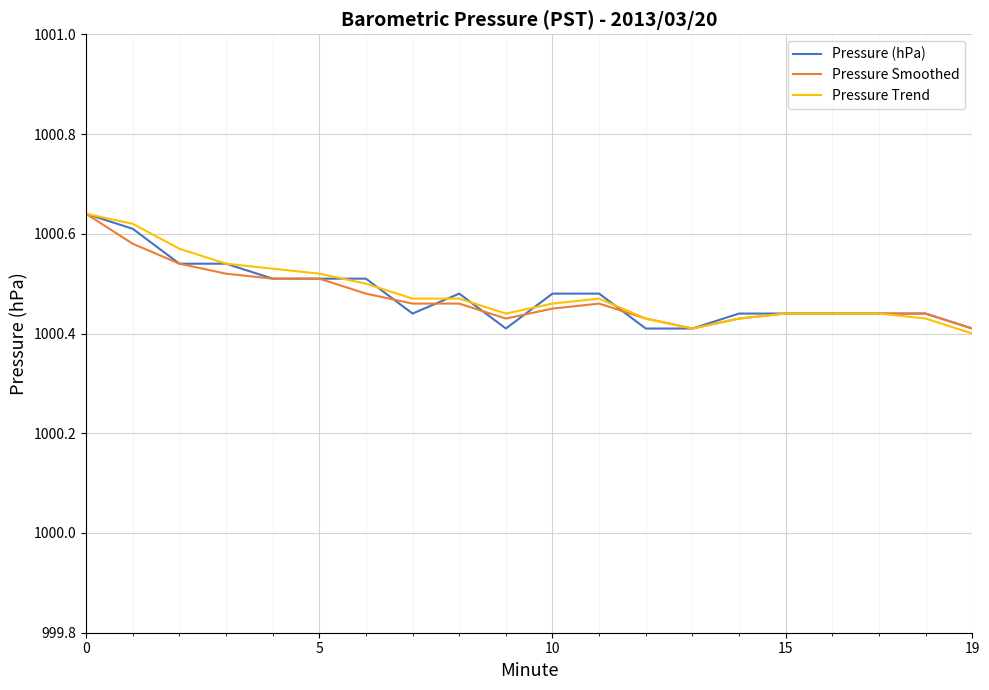

How many lines are shown in the chart?

3